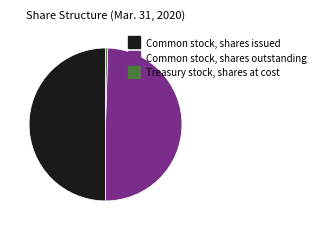

Which slice is the smallest?

Treasury stock, shares at cost